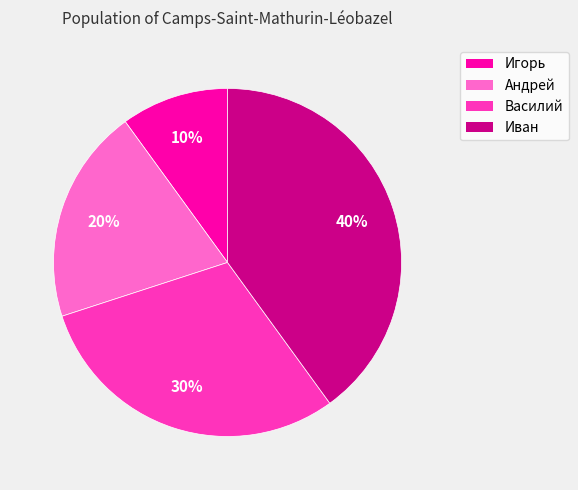

Which slice is the largest?

Иван